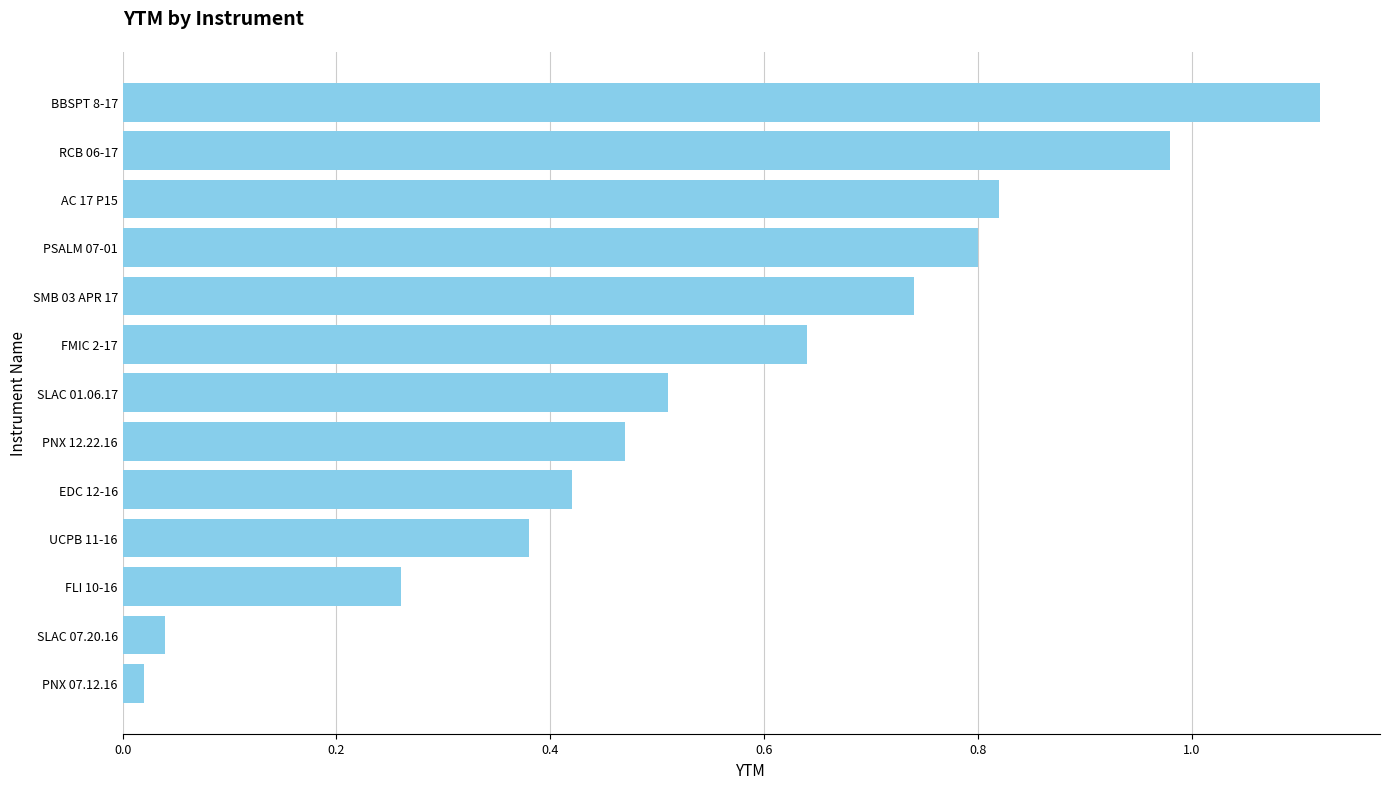

What is the sum of all values?

7.2